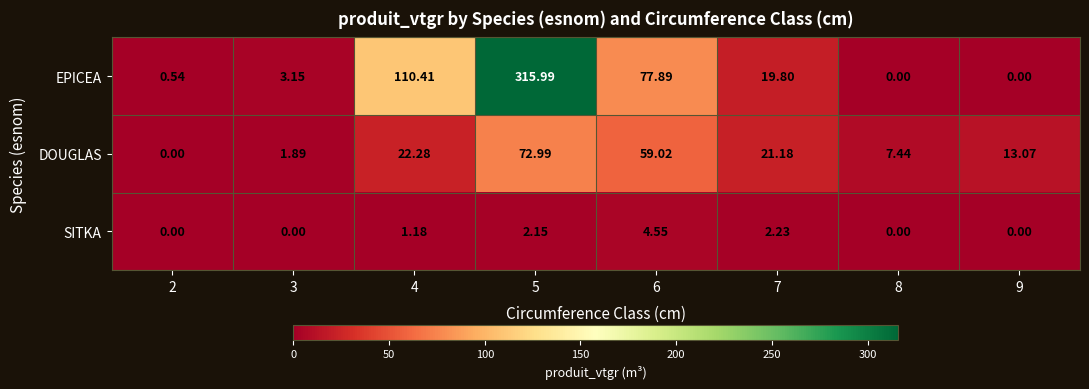

Is the value of EPICEA at 5 greater than the value of SITKA at 7?

Yes